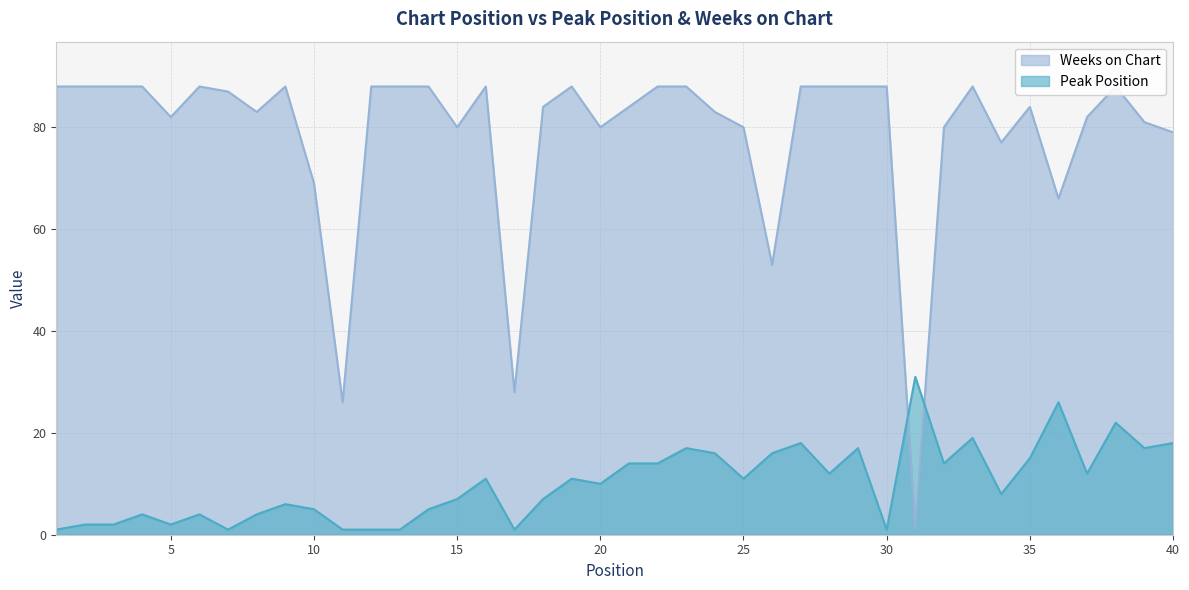

What is the approximate value of Peak Position at 16, to the nearest 10?

10